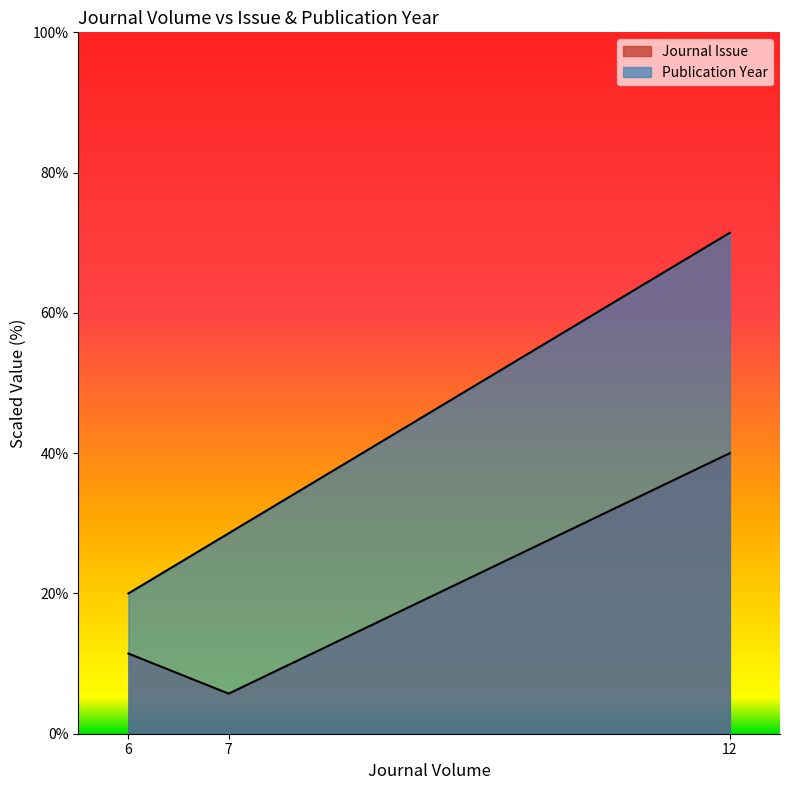

At how many categories does at least one series exceed 57?

1